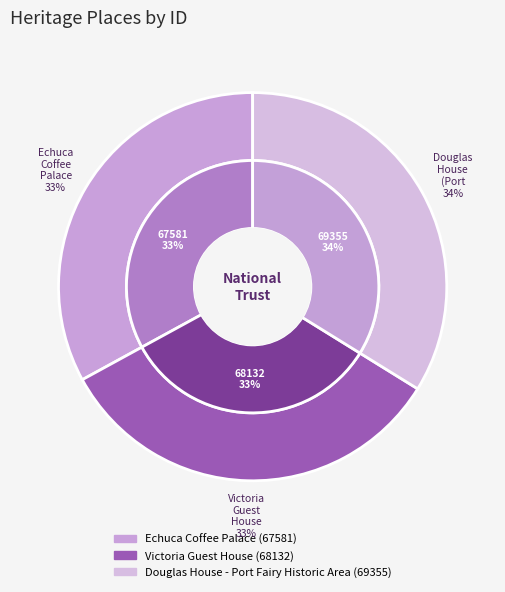

Combined, do Douglas House - Port Fairy Historic Area and Victoria Guest House account for over 50%?

Yes